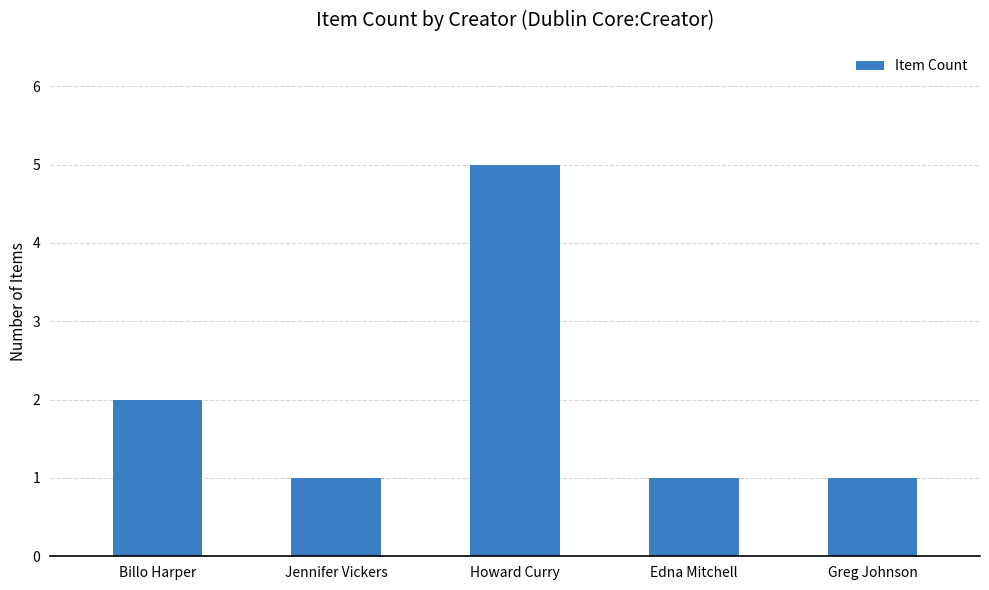

How many data points does each series have?

5